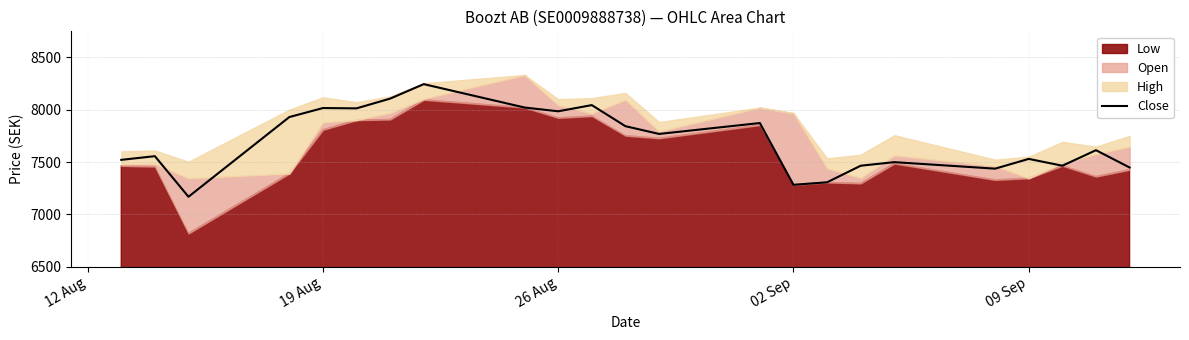

Does the chart have visible grid lines?

Yes